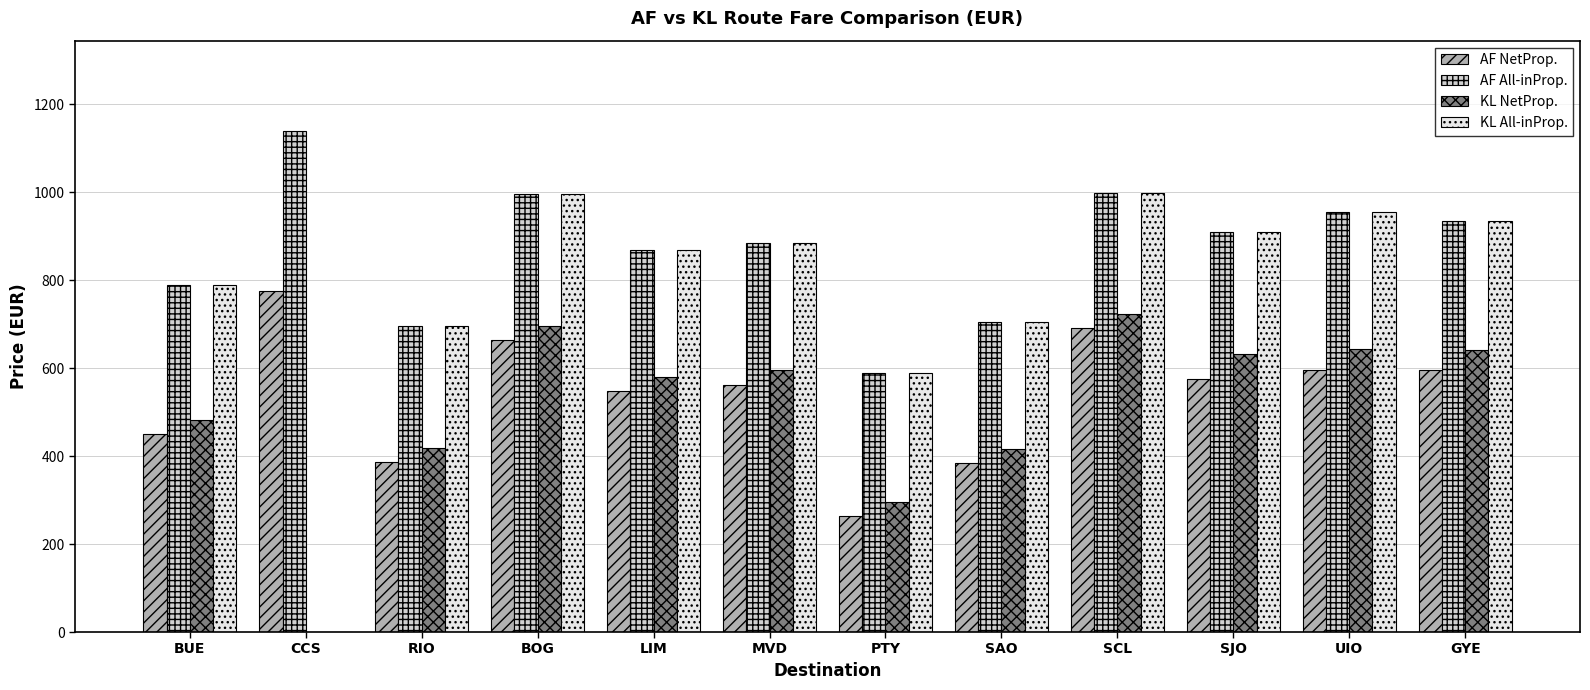

How many series are shown in this chart?

4